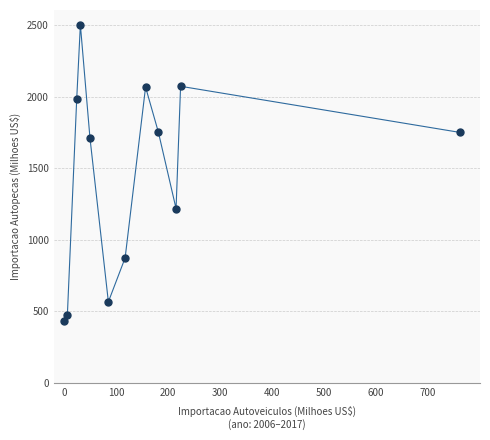

What is the average Y value?

1451.0